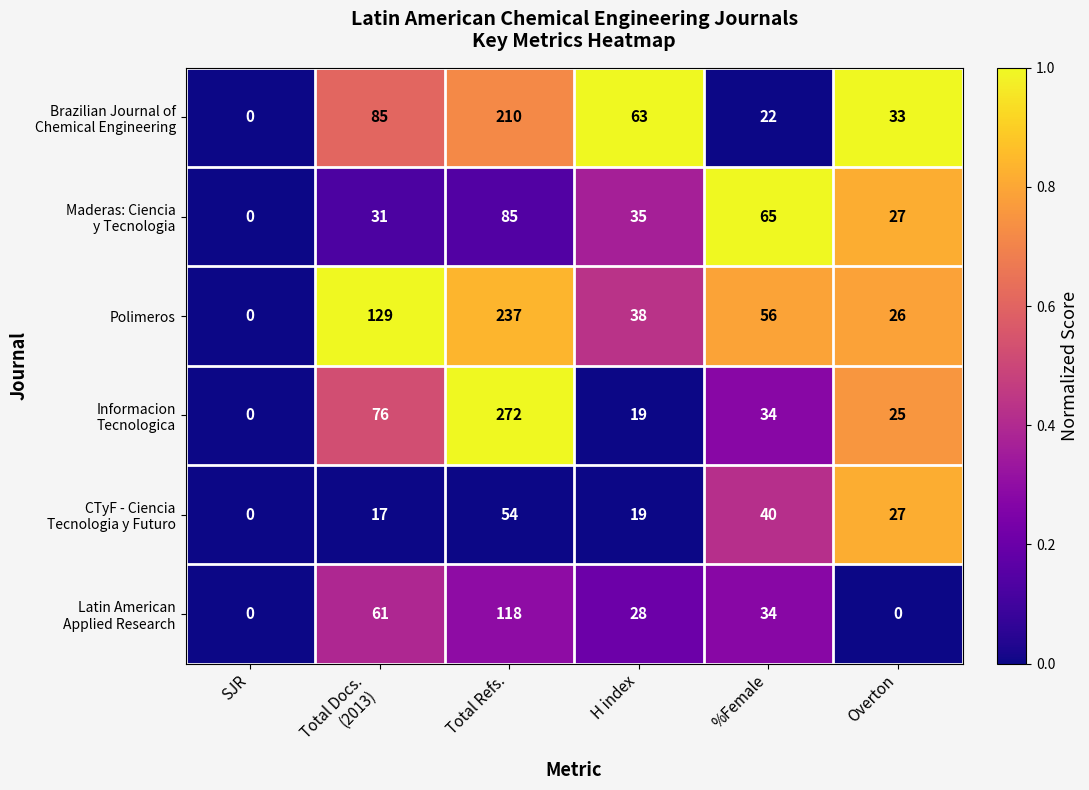

What is the difference between the second highest and second lowest values in the Polimeros series?

103